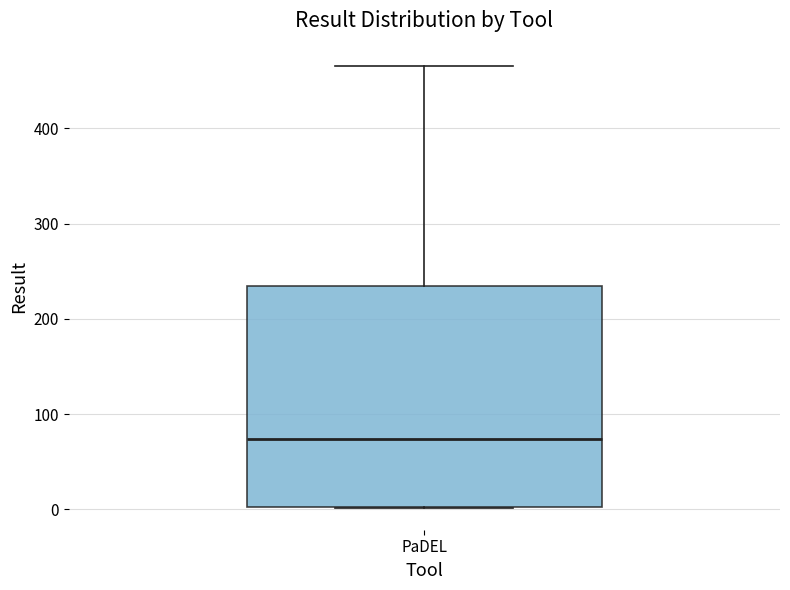

Transcribe this box plot: give where the median line is, the range the box spans, and where the two whiskers end, as read against the y-axis. The values are not printed on the chart, so give them approximately, as read against the axis.

median 70, box 0 to 230, whiskers 0 to 470